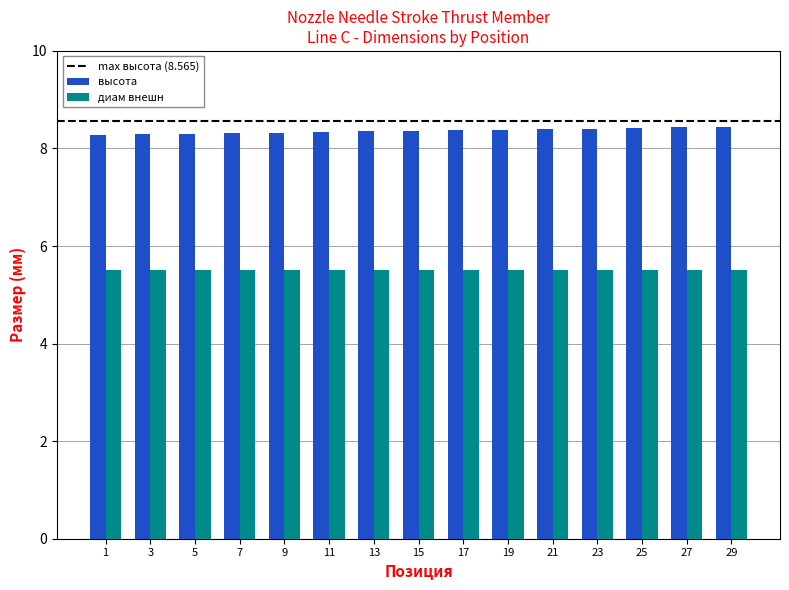

List the series in order of their overall mean, highest first.

высота, диам внешн